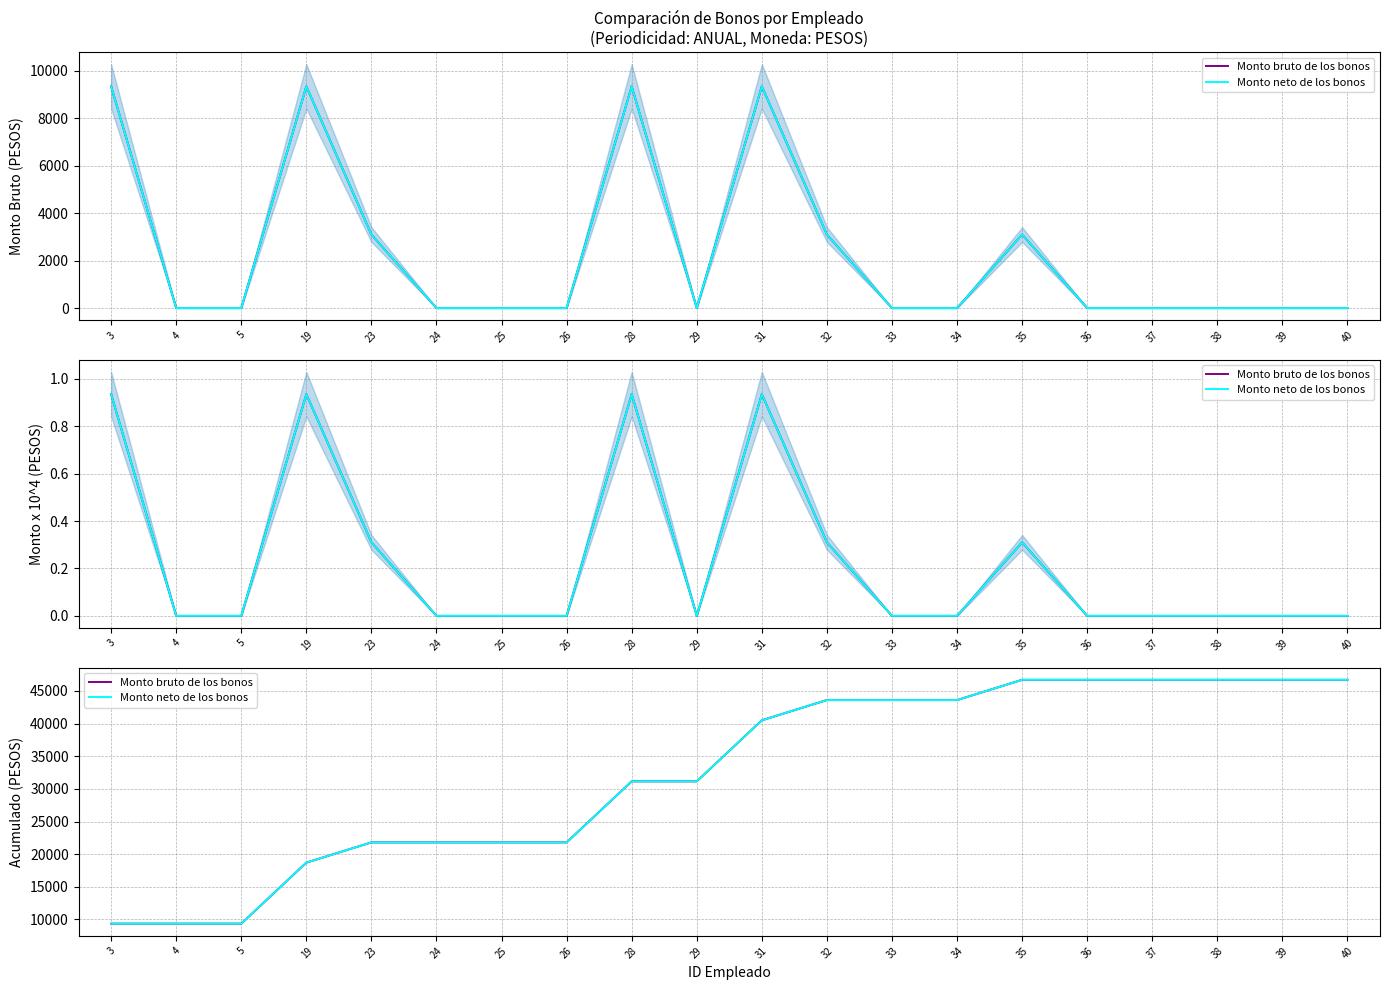

What is the sum of all Monto neto de los bonos values?

647750